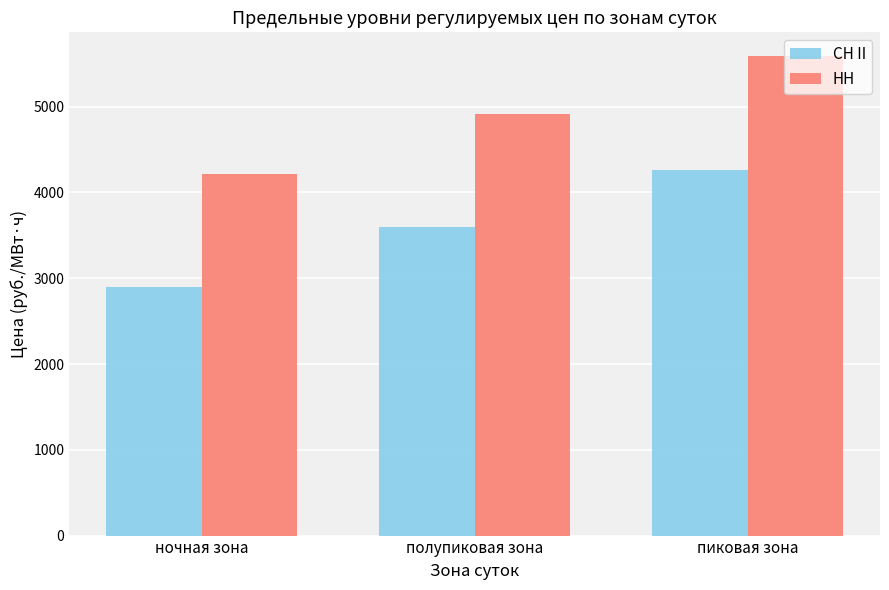

What is the difference between the highest and lowest values at пиковая зона?

1323.0